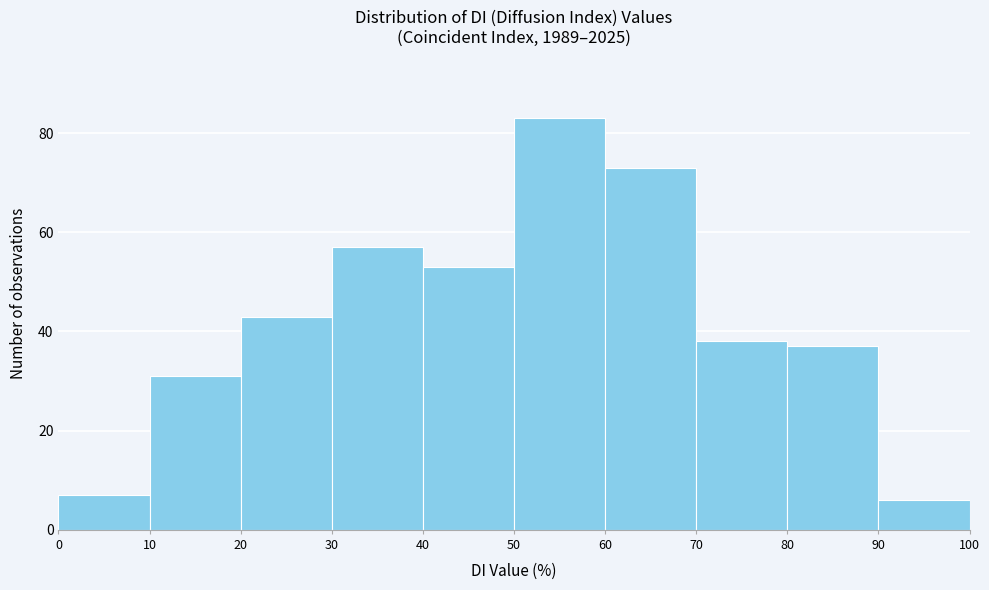

Which range on the x-axis has the tallest bar?

50 to 60